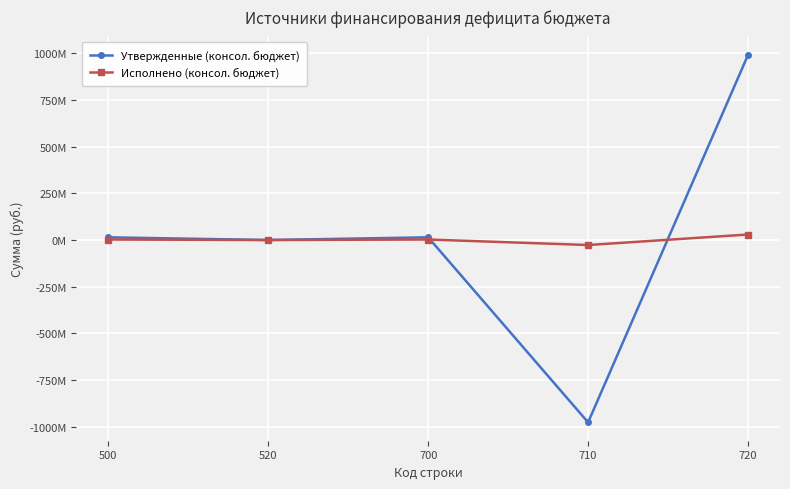

What are all the series names shown in the legend?

Утвержденные (консол. бюджет), Исполнено (консол. бюджет)